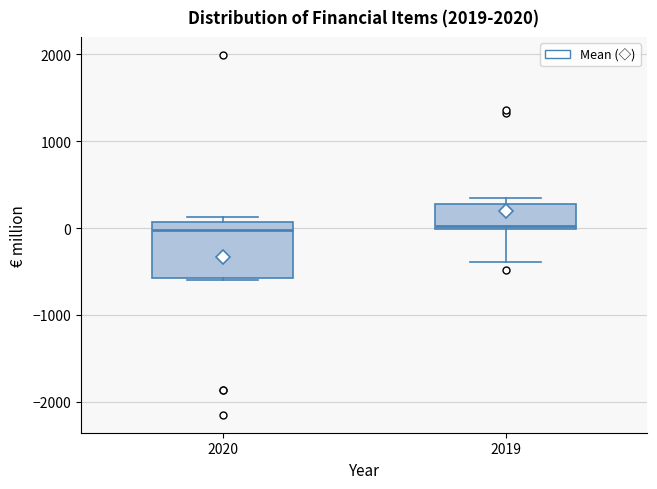

Comparing the boxes themselves (not the whiskers), which one is the tallest?

2020